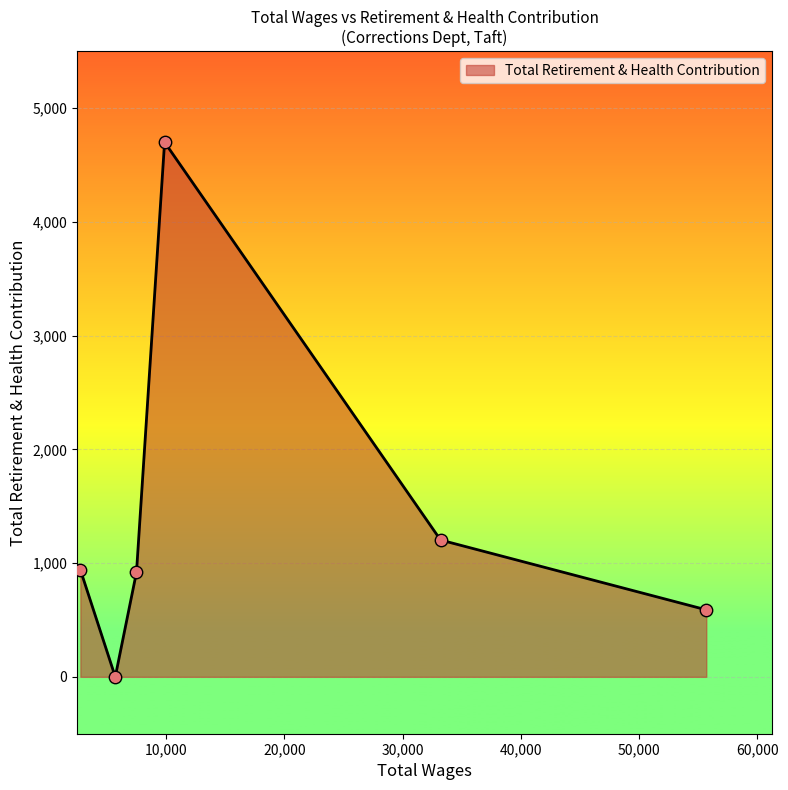

What is the average value?

1392